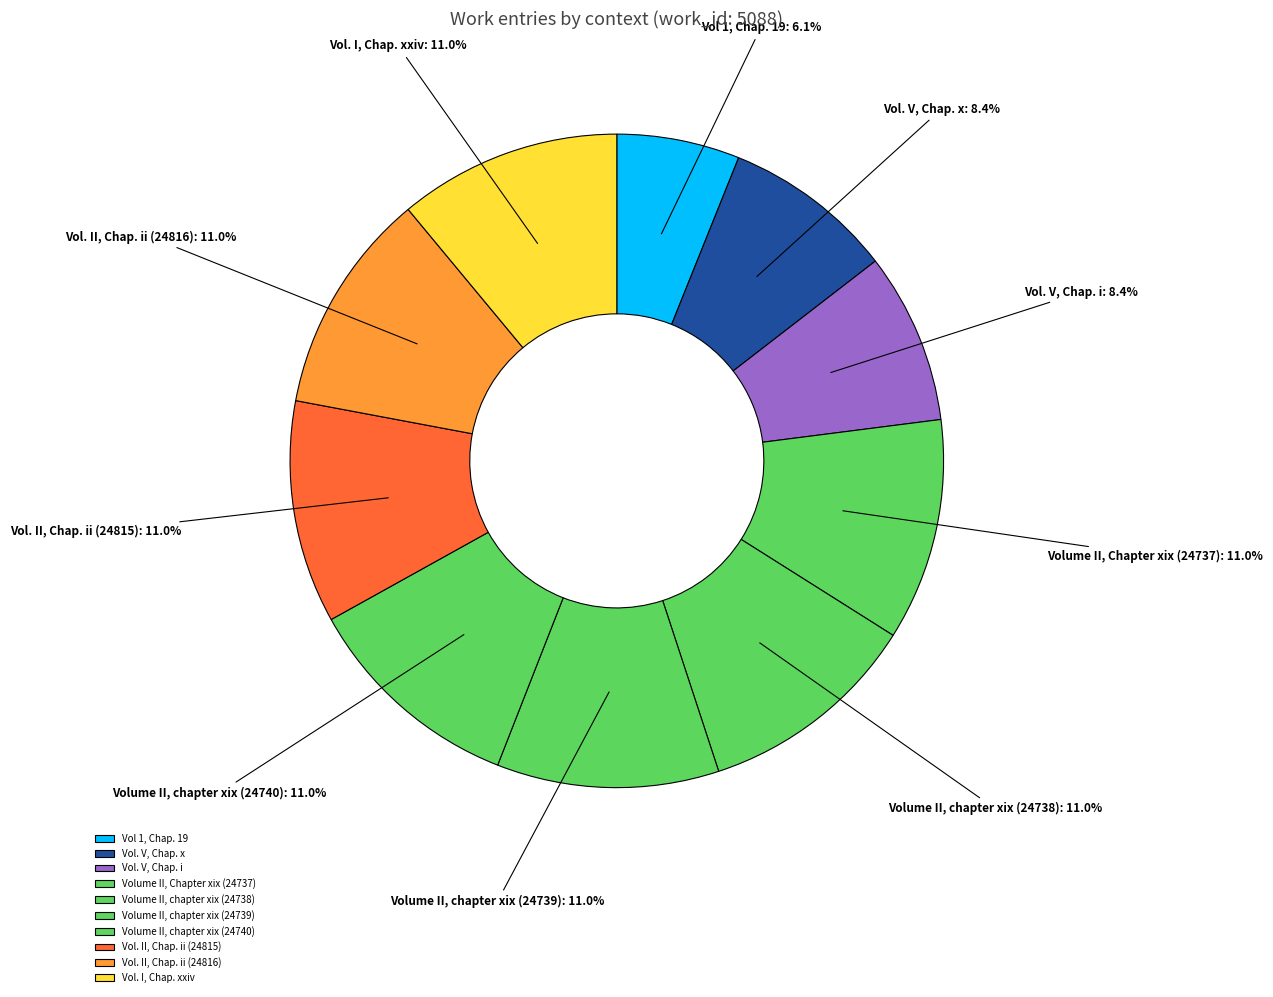

How many slices are in this pie chart?

10